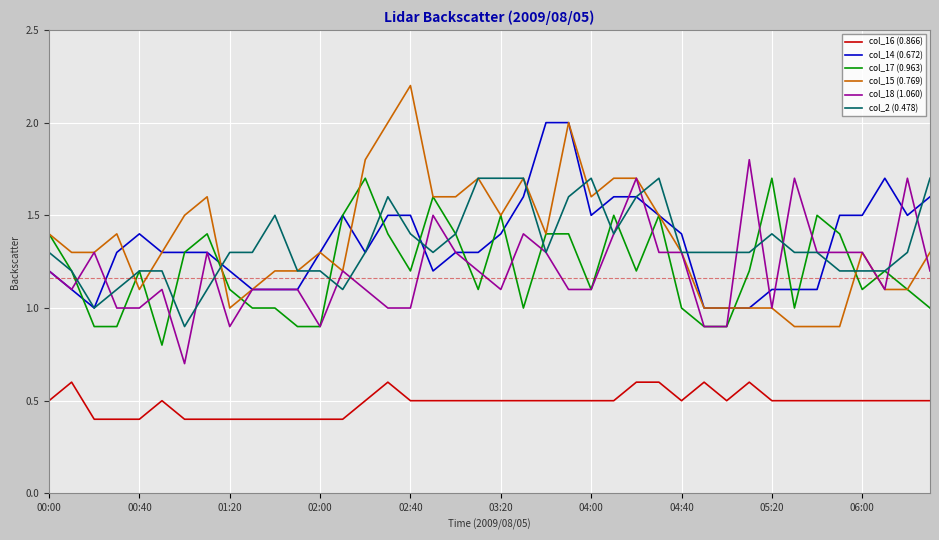

True or false: col_2 (0.478) and col_14 (0.672) intersect in this chart.

True